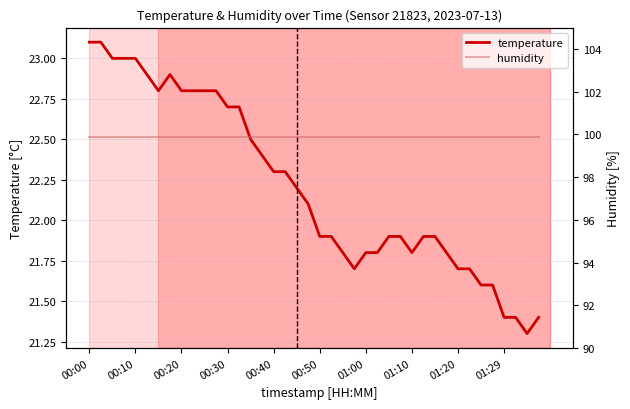

True or false: temperature has a value of 33.9 at 01:10.

False